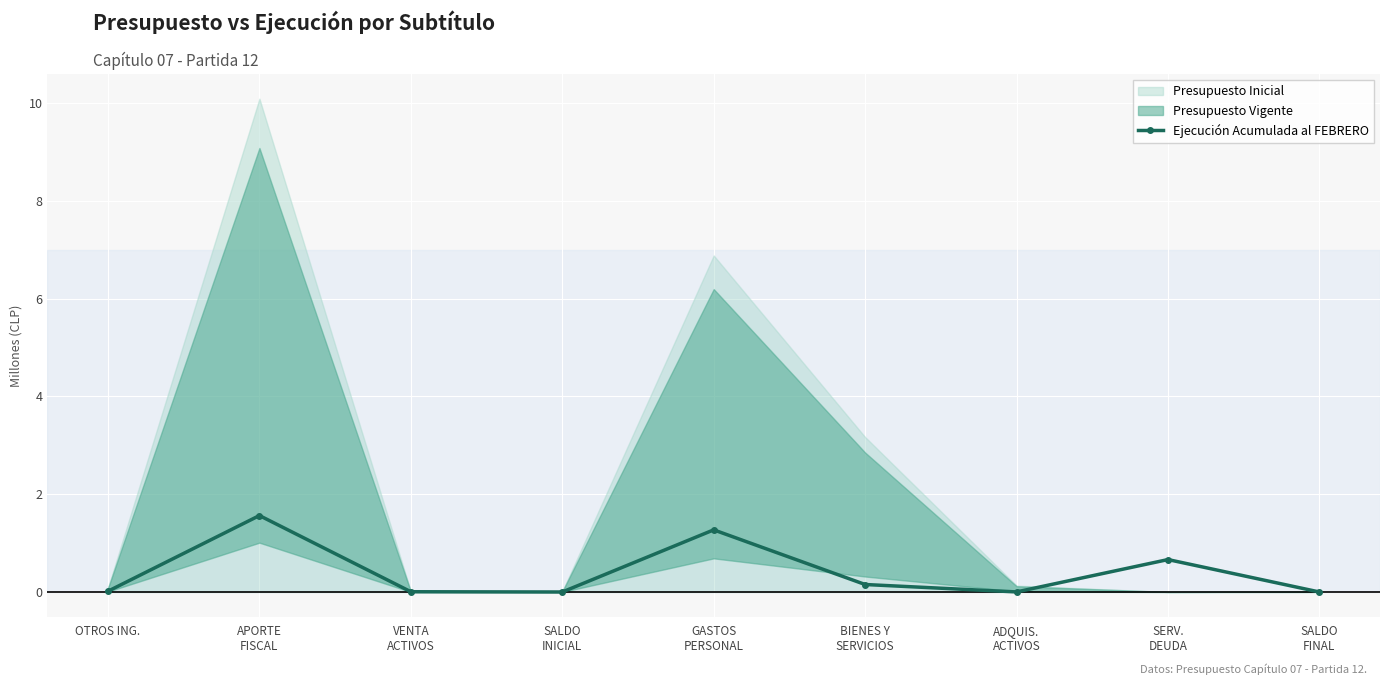

How many lines are shown in the chart?

1